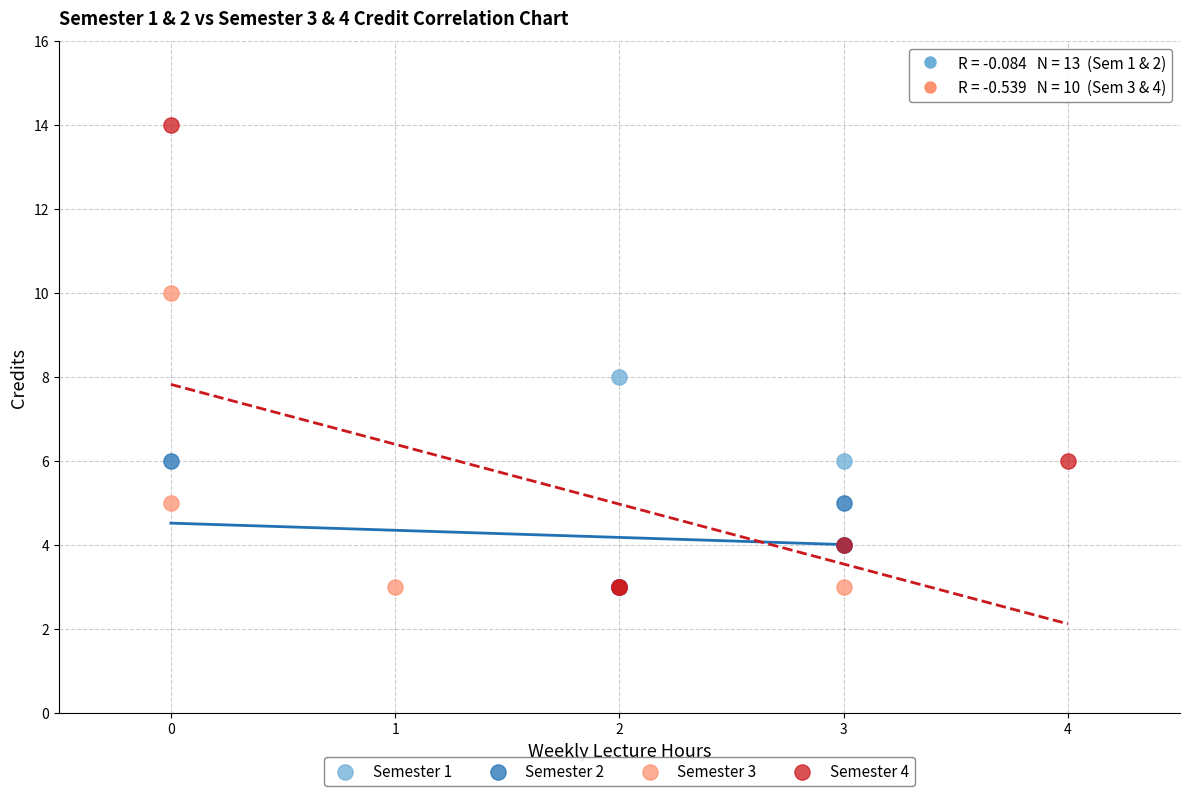

Which series reaches the maximum Y coordinate?

Semester 4